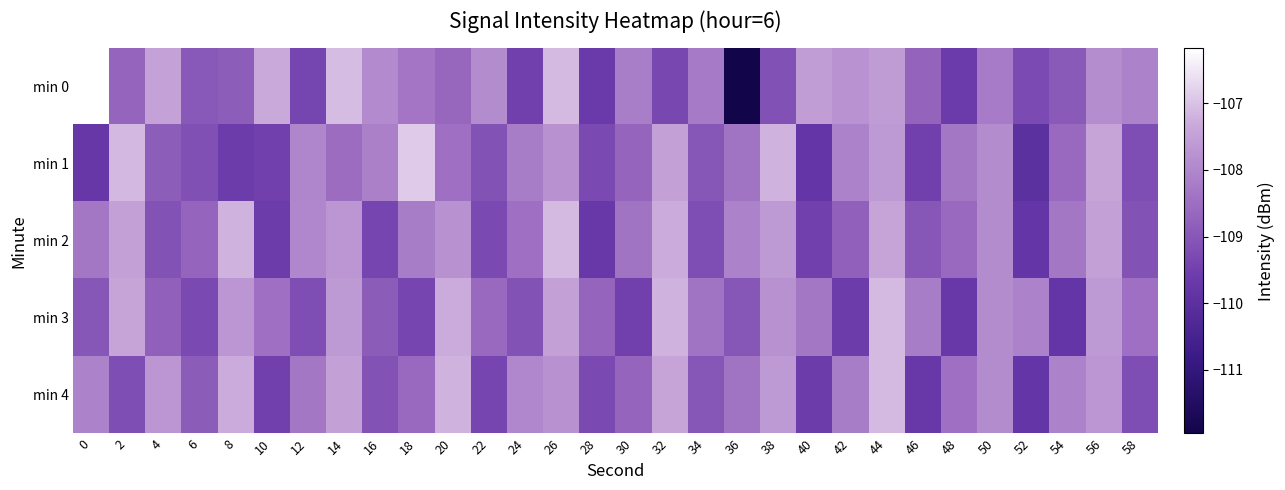

Reading left to right, transcribe all the data shown in this chart.

min 0: 0=-106.2	2=-108.7	4=-107.5	6=-109.0	8=-108.9	10=-107.3	12=-109.4	14=-107.1	16=-107.9	18=-108.3	20=-108.7	22=-107.9	24=-109.5	26=-107.1	28=-109.7	30=-108.2	32=-109.3	34=-108.3	36=-112.0	38=-109.1	40=-107.5	42=-107.8	44=-107.6	46=-108.7	48=-109.6	50=-108.2	52=-109.3	54=-109.0	56=-107.9	58=-108.1
min 1: 0=-109.7	2=-107.1	4=-108.9	6=-109.1	8=-109.6	10=-109.5	12=-108.0	14=-108.5	16=-108.1	18=-106.9	20=-108.5	22=-109.1	24=-108.2	26=-107.8	28=-109.3	30=-108.7	32=-107.5	34=-109.0	36=-108.4	38=-107.2	40=-109.8	42=-108.1	44=-107.6	46=-109.5	48=-108.3	50=-107.9	52=-110.0	54=-108.6	56=-107.4	58=-109.2
min 2: 0=-108.3	2=-107.5	4=-109.1	6=-108.7	8=-107.2	10=-109.6	12=-108.0	14=-107.7	16=-109.4	18=-108.2	20=-107.8	22=-109.3	24=-108.5	26=-107.1	28=-109.7	30=-108.4	32=-107.3	34=-109.2	36=-108.1	38=-107.6	40=-109.5	42=-108.8	44=-107.4	46=-109.0	48=-108.6	50=-107.9	52=-109.8	54=-108.3	56=-107.5	58=-109.1
min 3: 0=-109.0	2=-107.4	4=-108.8	6=-109.3	8=-107.7	10=-108.5	12=-109.2	14=-107.6	16=-108.9	18=-109.4	20=-107.3	22=-108.6	24=-109.1	26=-107.5	28=-108.7	30=-109.5	32=-107.2	34=-108.4	36=-109.0	38=-107.8	40=-108.3	42=-109.6	44=-107.1	46=-108.2	48=-109.7	50=-107.9	52=-108.1	54=-109.8	56=-107.6	58=-108.5
min 4: 0=-108.1	2=-109.2	4=-107.7	6=-108.9	8=-107.3	10=-109.5	12=-108.3	14=-107.5	16=-109.1	18=-108.6	20=-107.2	22=-109.4	24=-108.0	26=-107.8	28=-109.3	30=-108.7	32=-107.4	34=-109.0	36=-108.4	38=-107.6	40=-109.6	42=-108.2	44=-107.1	46=-109.7	48=-108.5	50=-107.9	52=-109.8	54=-108.1	56=-107.7	58=-109.2